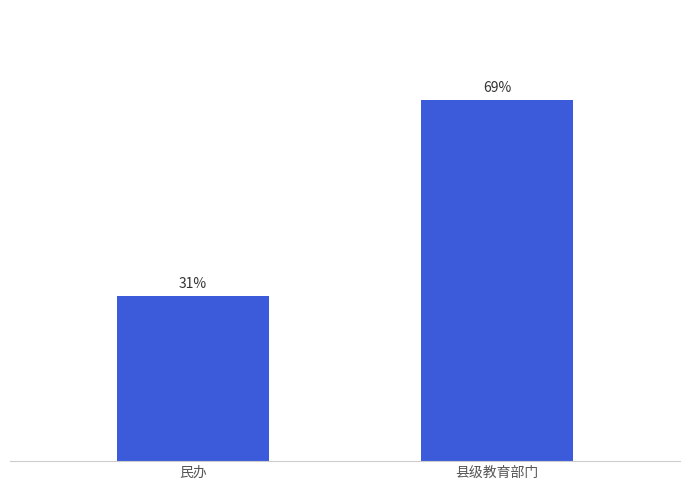

At which label is the value closest to 50?

民办